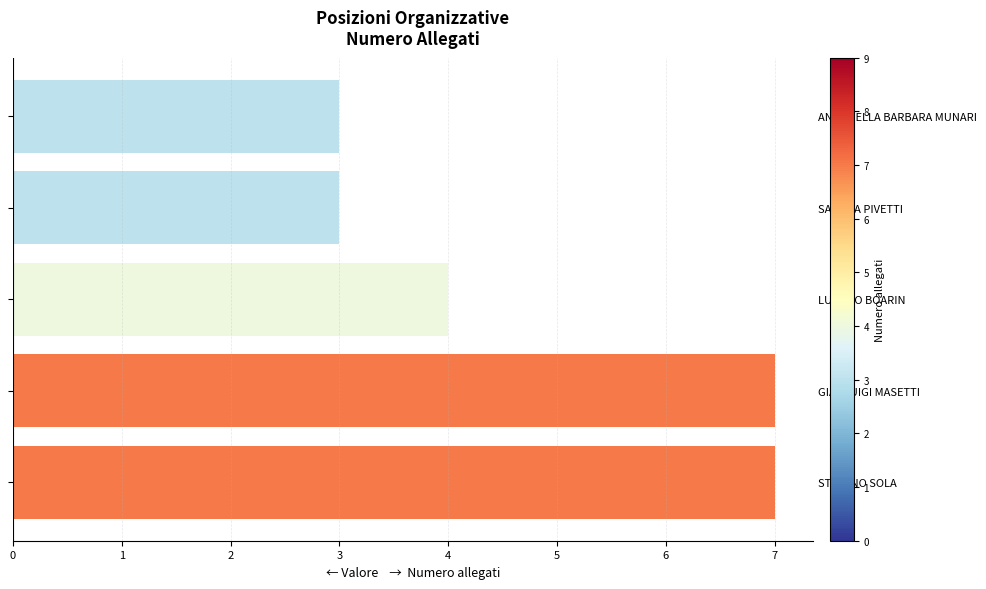

The value at STEFANO SOLA is 4. True or false?

False